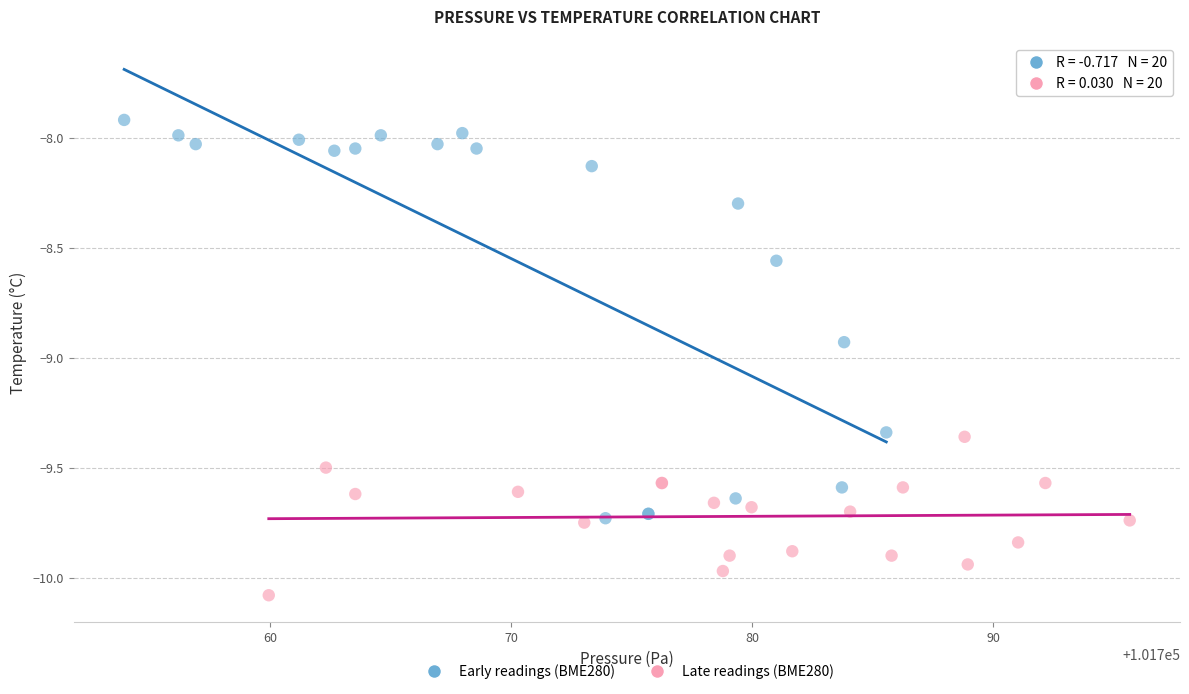

Which series contains the highest Y value?

Early readings (BME280)